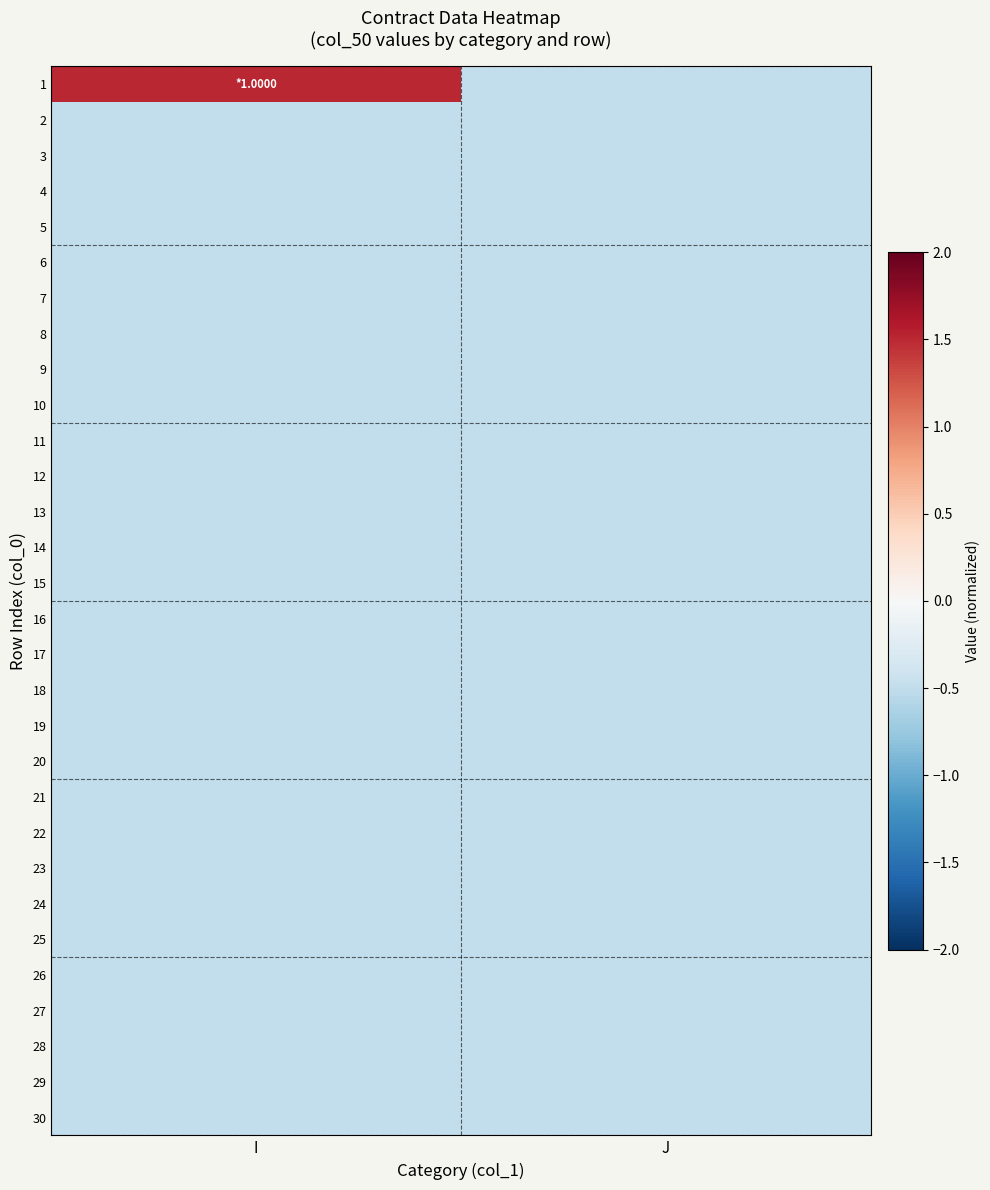

Reading left to right, transcribe all the data shown in this chart.

1: I=1.5	J=-0.5
2: I=-0.5	J=-0.5
3: I=-0.5	J=-0.5
4: I=-0.5	J=-0.5
5: I=-0.5	J=-0.5
6: I=-0.5	J=-0.5
7: I=-0.5	J=-0.5
8: I=-0.5	J=-0.5
9: I=-0.5	J=-0.5
10: I=-0.5	J=-0.5
11: I=-0.5	J=-0.5
12: I=-0.5	J=-0.5
13: I=-0.5	J=-0.5
14: I=-0.5	J=-0.5
15: I=-0.5	J=-0.5
16: I=-0.5	J=-0.5
17: I=-0.5	J=-0.5
18: I=-0.5	J=-0.5
19: I=-0.5	J=-0.5
20: I=-0.5	J=-0.5
21: I=-0.5	J=-0.5
22: I=-0.5	J=-0.5
23: I=-0.5	J=-0.5
24: I=-0.5	J=-0.5
25: I=-0.5	J=-0.5
26: I=-0.5	J=-0.5
27: I=-0.5	J=-0.5
28: I=-0.5	J=-0.5
29: I=-0.5	J=-0.5
30: I=-0.5	J=-0.5